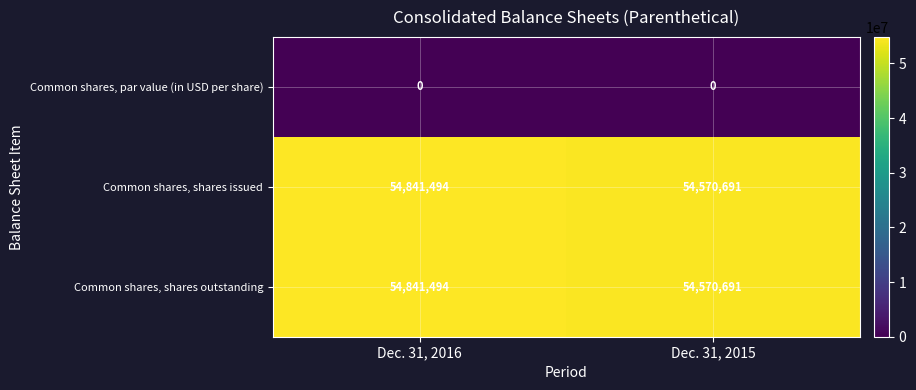

At which label is Common shares, shares issued closest to 54706092?

Dec. 31, 2015